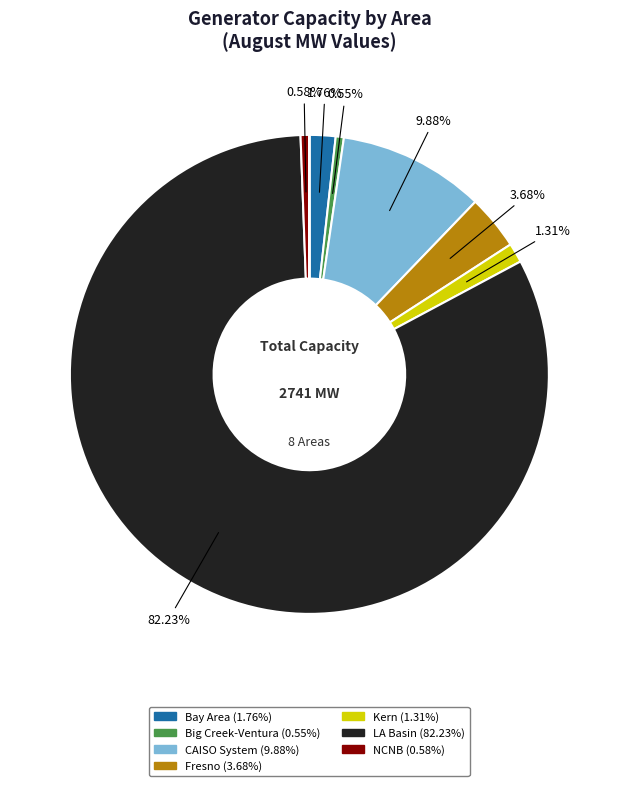

Is there any slice that represents more than half of the pie?

Yes